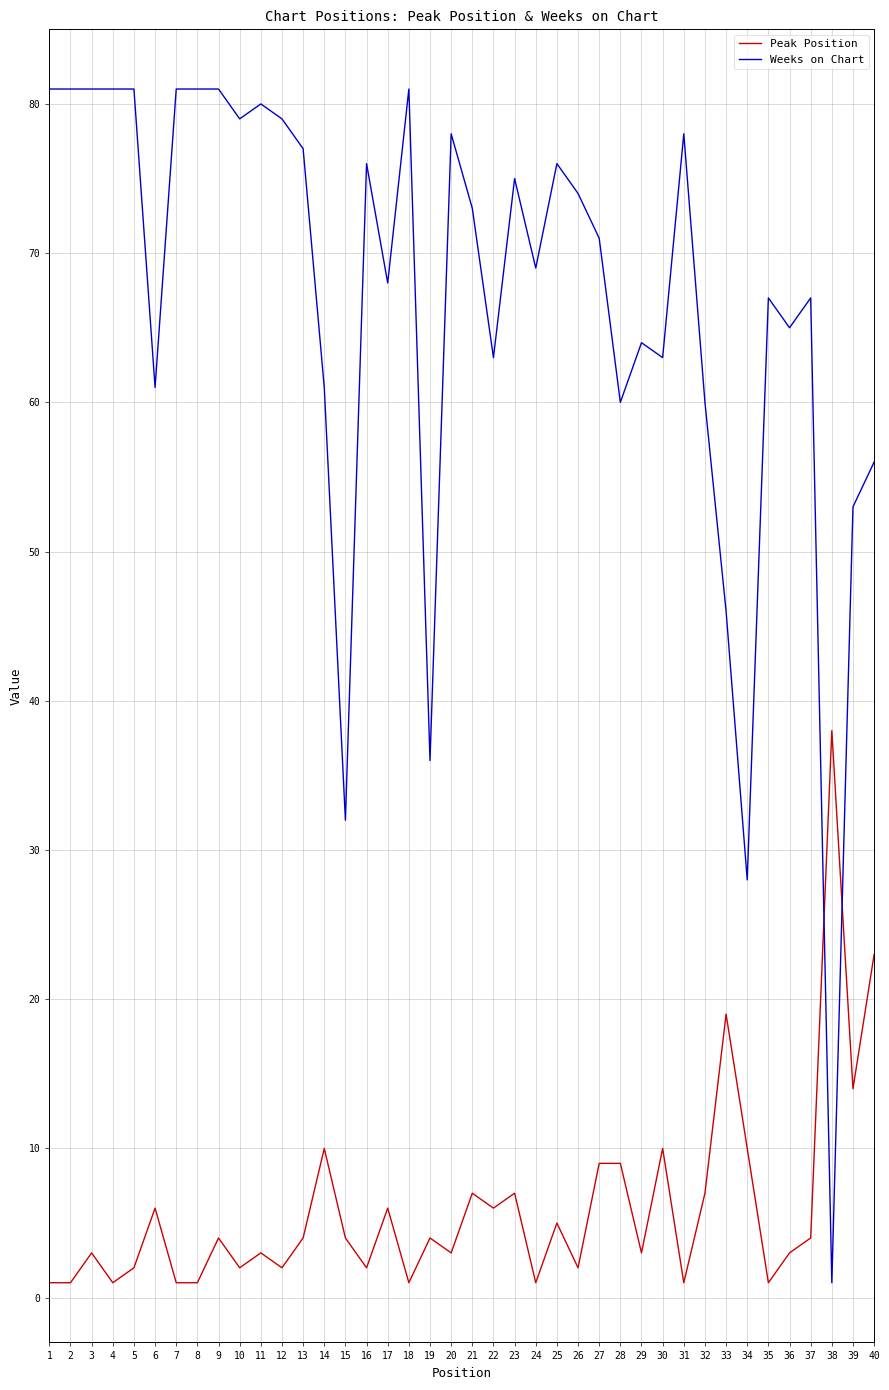

At 18, list the series in order from smallest to largest.

Peak Position, Weeks on Chart